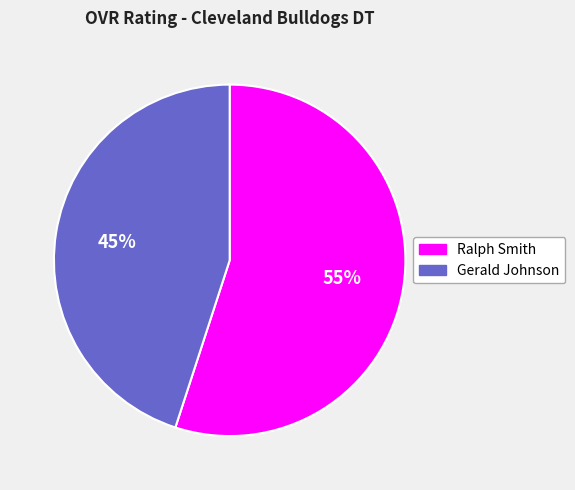

Approximately how many times larger is the value at Ralph Smith compared to Gerald Johnson?

1.2